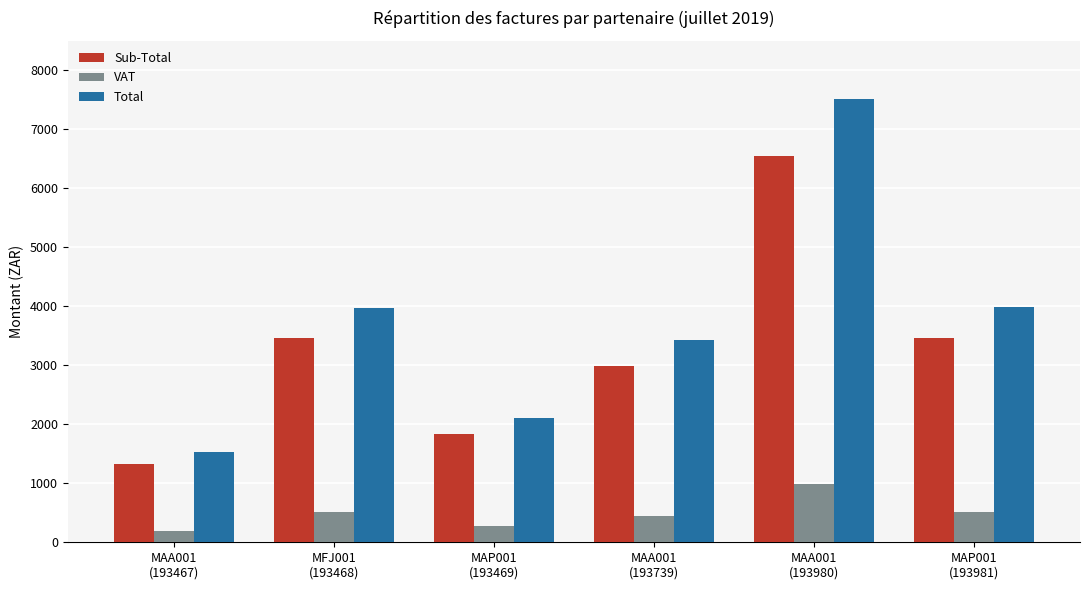

What is the average value of the Total series?

3758.0